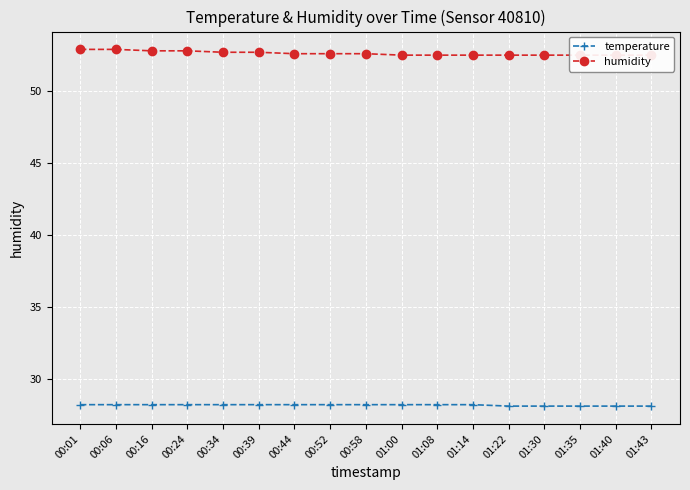

At how many categories does at least one series exceed 34?

17